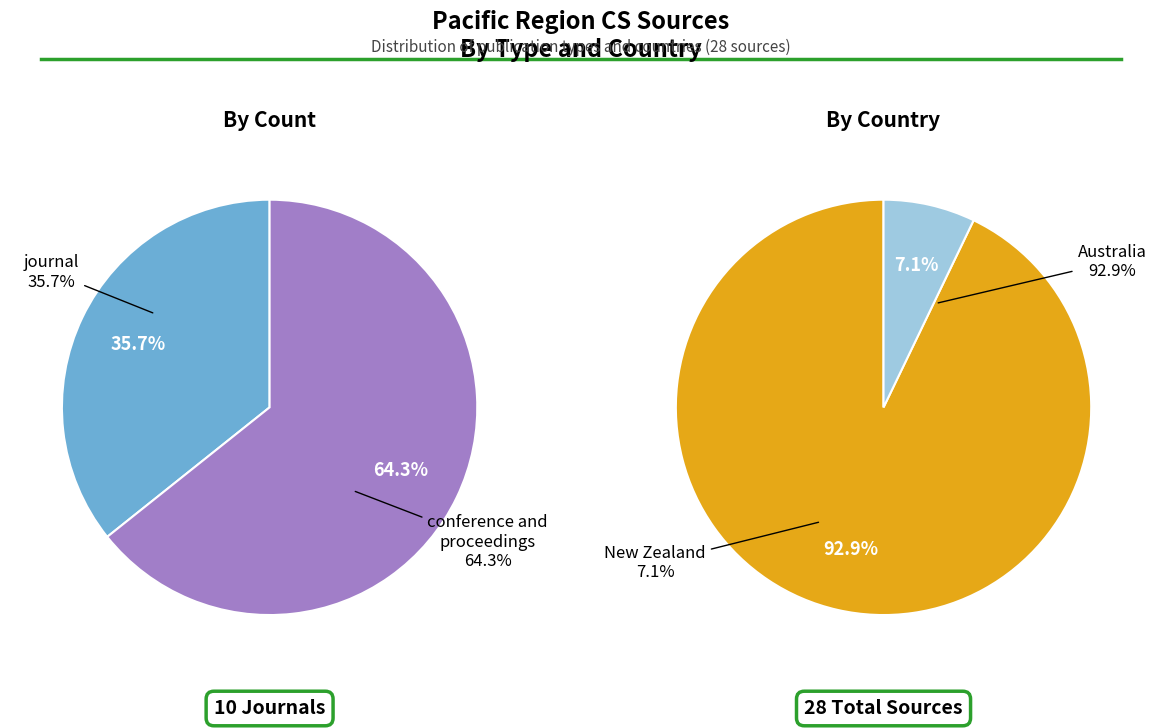

What is the change in value from journal to conference and proceedings?

+8